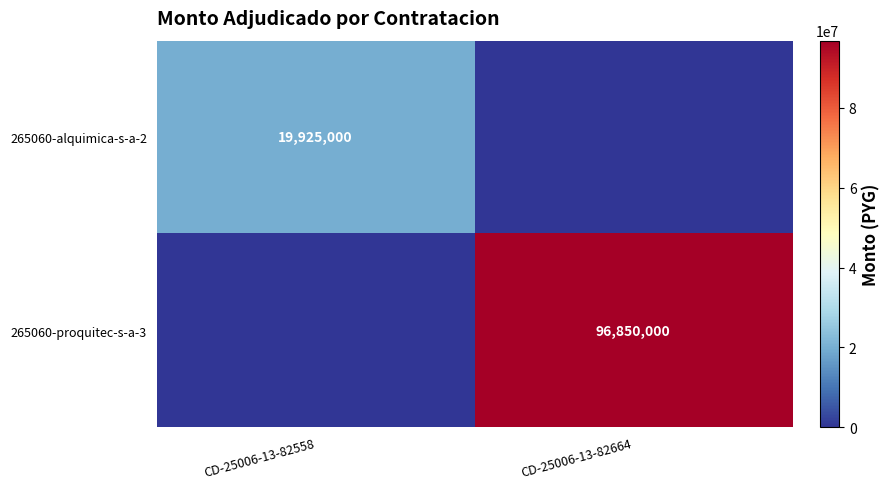

Is the value of 265060-alquimica-s-a-2 at CD-25006-13-82558 greater than the value of 265060-proquitec-s-a-3 at CD-25006-13-82664?

No